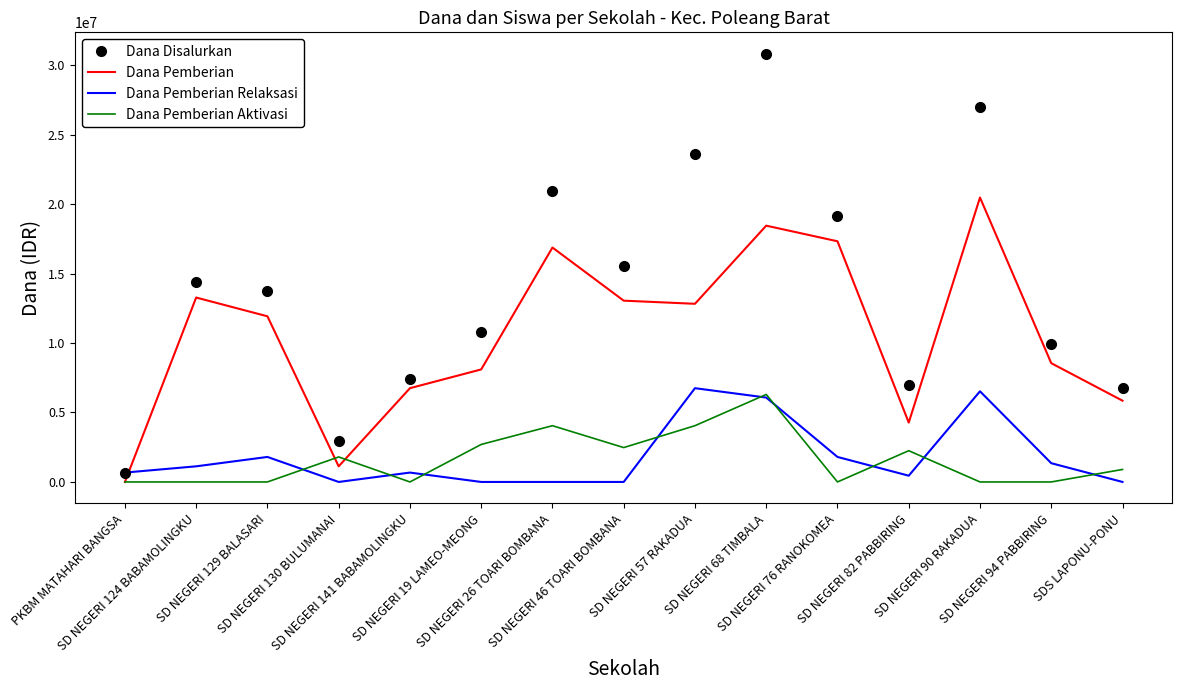

What position from the left is SD NEGERI 124 BABAMOLINGKU?

2